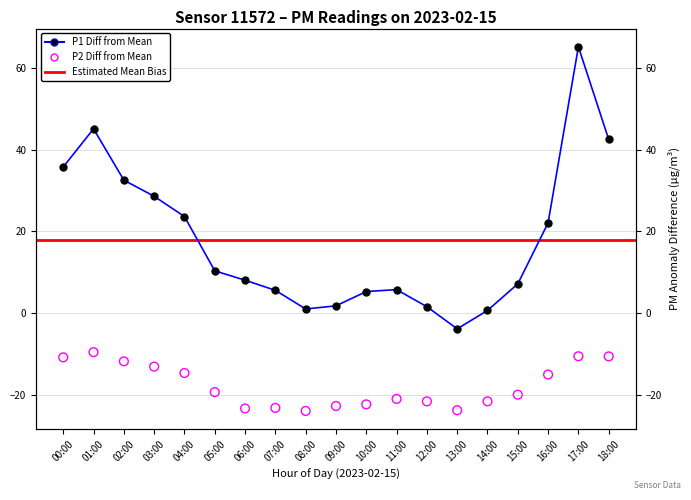

Which series has the largest total across all categories?

P1